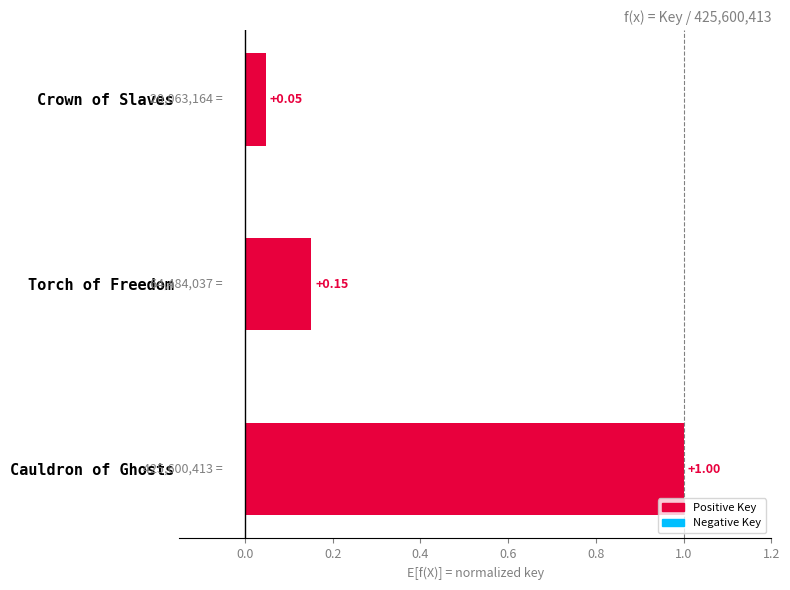

Between Cauldron of Ghosts and Torch of Freedom, which is larger?

Cauldron of Ghosts